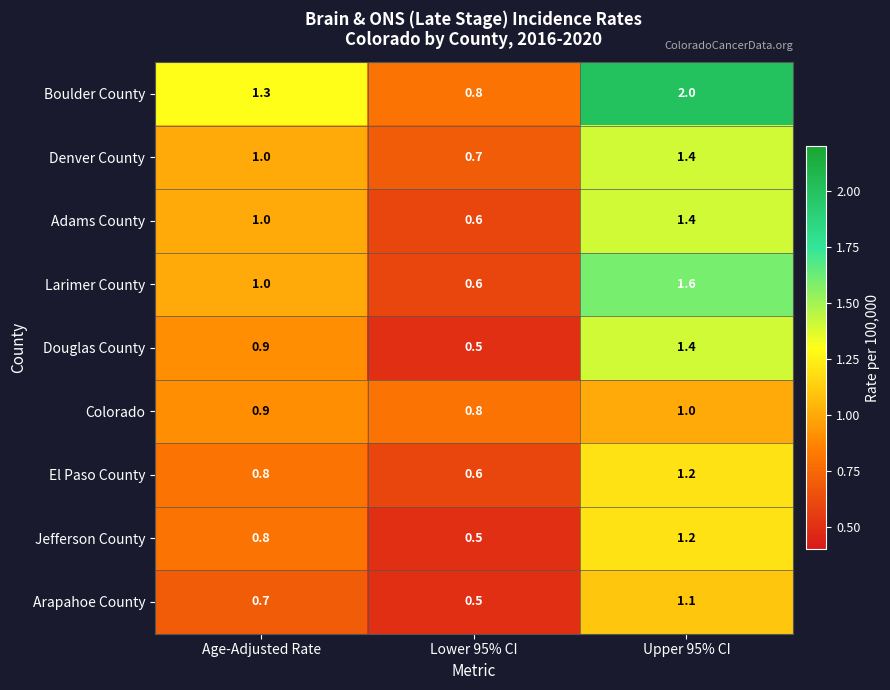

Reading left to right, what are all the values shown in this chart?

Boulder County: Age-Adjusted Rate=1.3	Lower 95% CI=0.8	Upper 95% CI=2.0
Denver County: Age-Adjusted Rate=1.0	Lower 95% CI=0.7	Upper 95% CI=1.4
Adams County: Age-Adjusted Rate=1.0	Lower 95% CI=0.6	Upper 95% CI=1.4
Larimer County: Age-Adjusted Rate=1.0	Lower 95% CI=0.6	Upper 95% CI=1.6
Douglas County: Age-Adjusted Rate=0.9	Lower 95% CI=0.5	Upper 95% CI=1.4
Colorado: Age-Adjusted Rate=0.9	Lower 95% CI=0.8	Upper 95% CI=1.0
El Paso County: Age-Adjusted Rate=0.8	Lower 95% CI=0.6	Upper 95% CI=1.2
Jefferson County: Age-Adjusted Rate=0.8	Lower 95% CI=0.5	Upper 95% CI=1.2
Arapahoe County: Age-Adjusted Rate=0.7	Lower 95% CI=0.5	Upper 95% CI=1.1